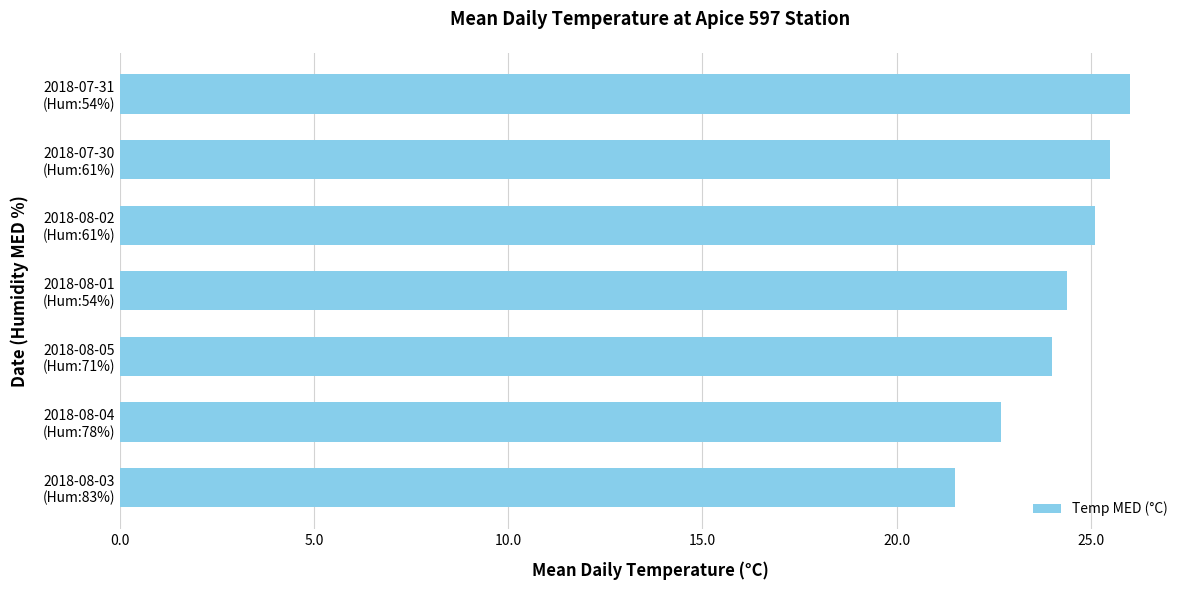

What is the sum of all values?

169.2